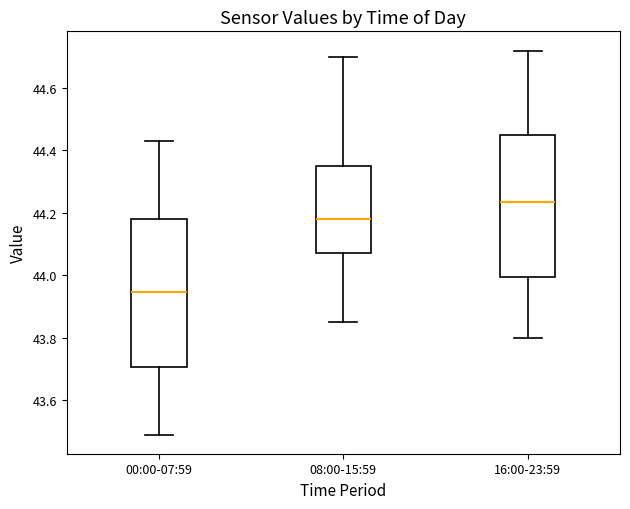

Where is the lower edge of the box for 00:00-07:59 on the y-axis? The values are not printed on the chart, so give them approximately, as read against the axis.

43.70